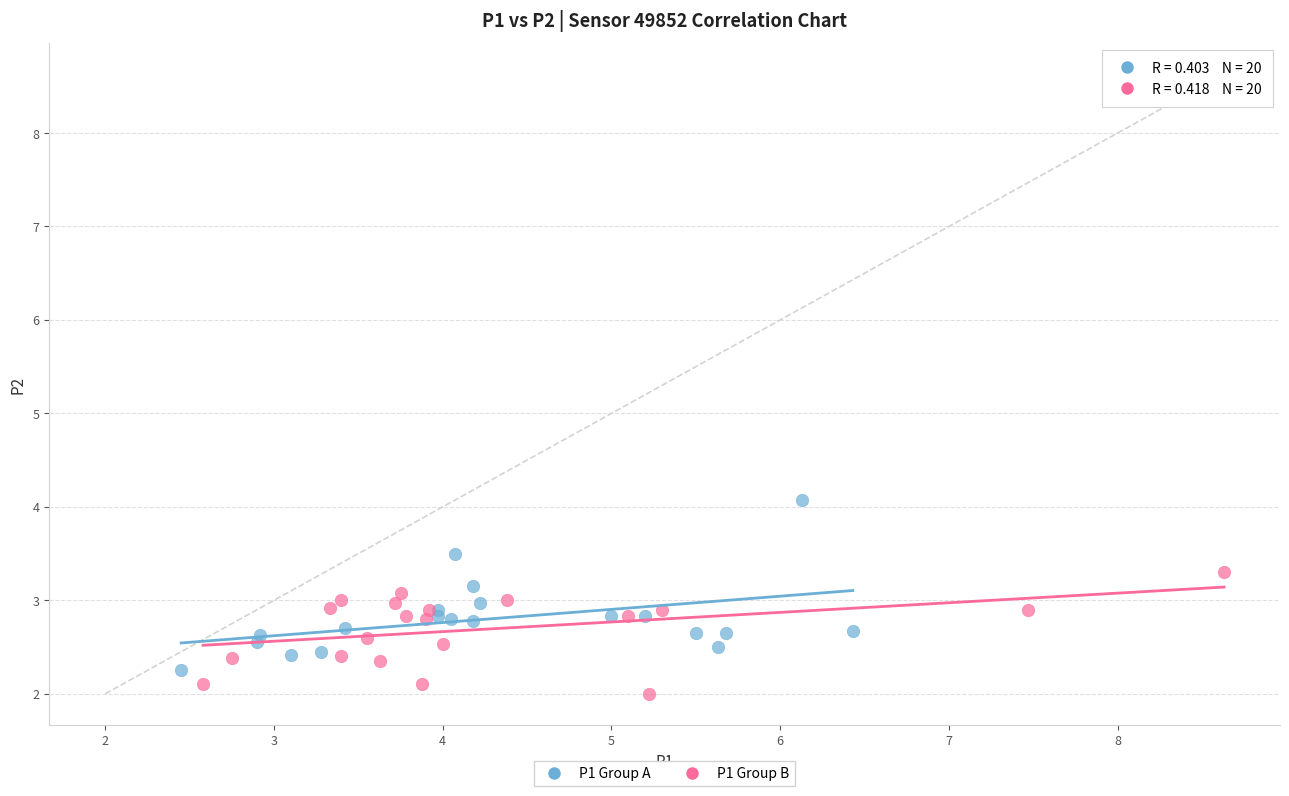

Which series has the widest spread of Y values?

P1 Group A